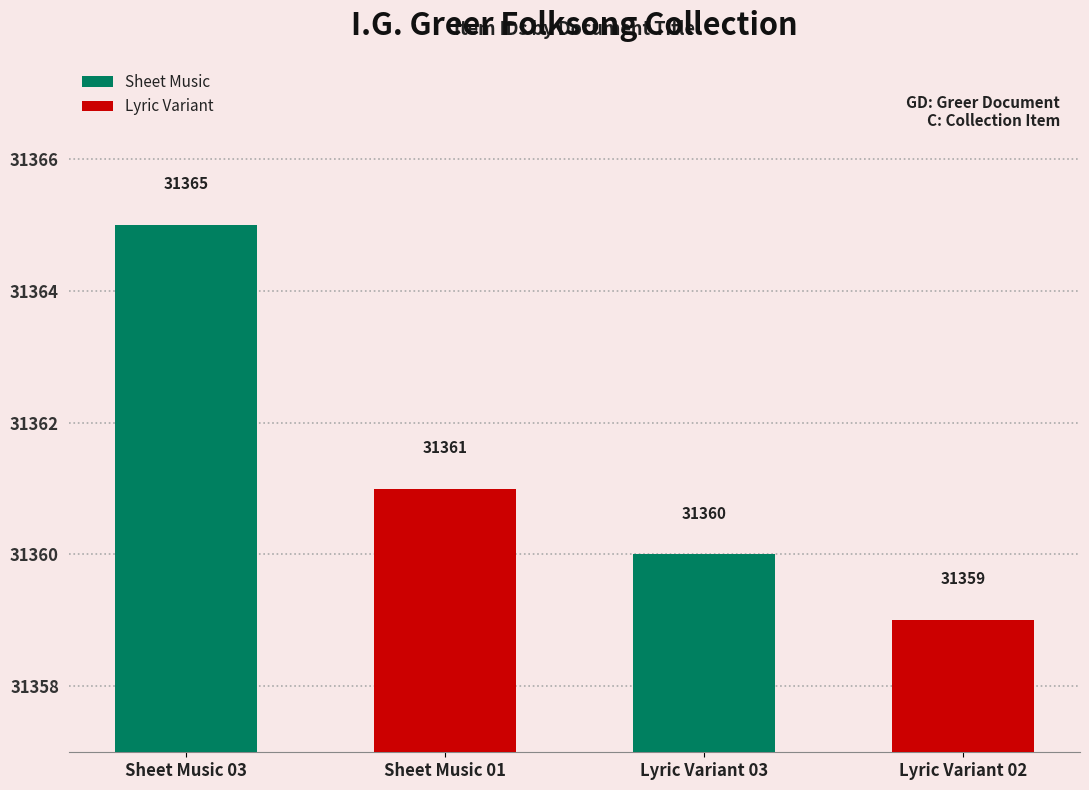

What is the label of the 2nd bar from the left?

Sheet Music 01